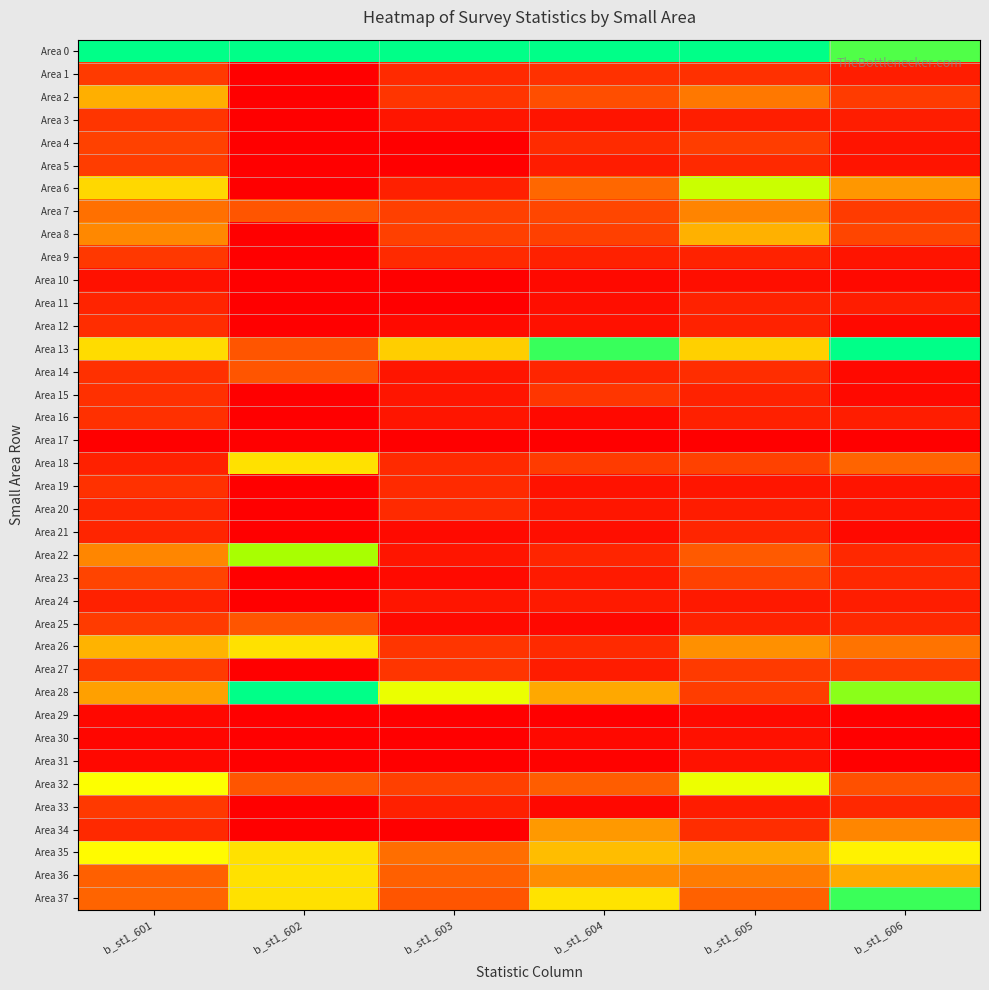

At how many categories does at least one series exceed 0?

6